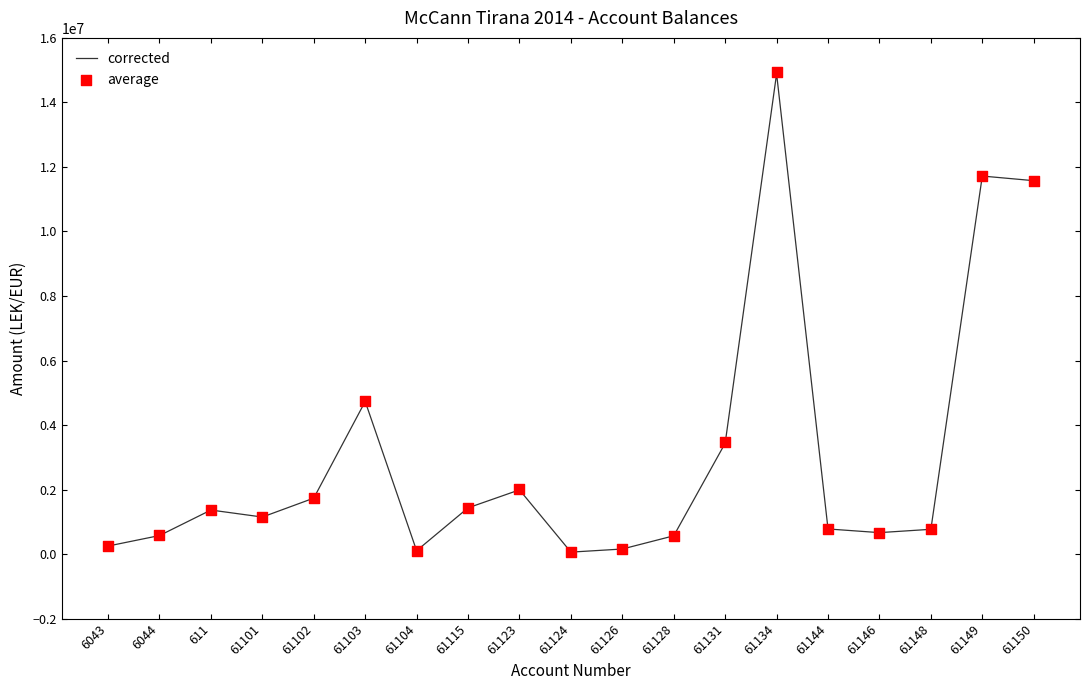

What are all the series names shown in the legend?

corrected, average